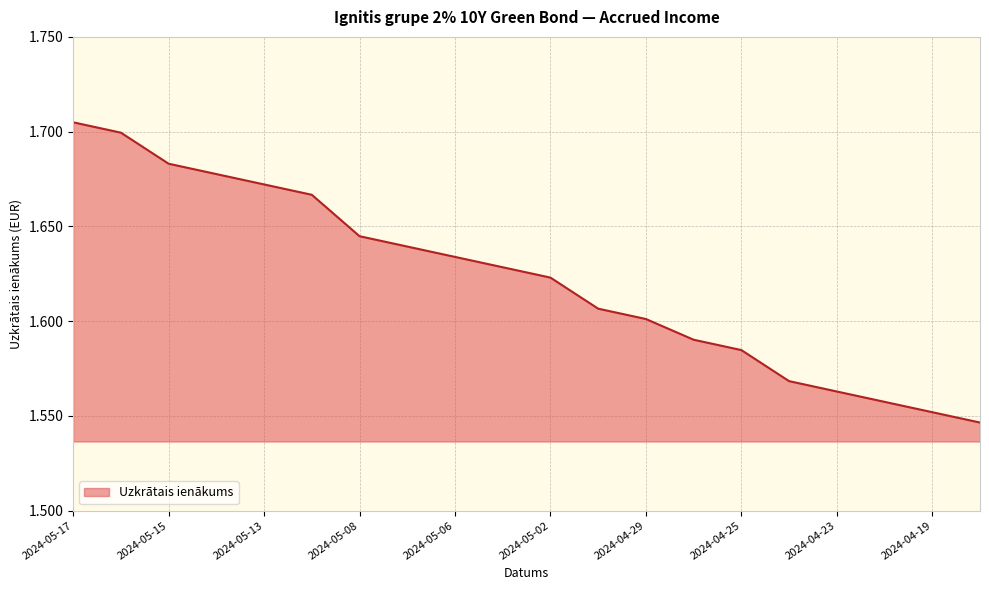

What is the minimum value shown in the chart?

1.5